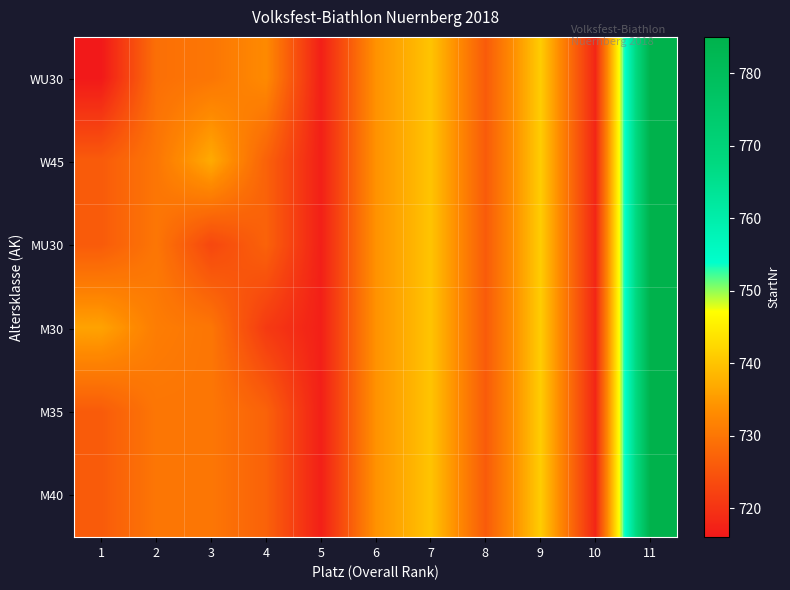

Which has a higher value, 4 or 9?

9